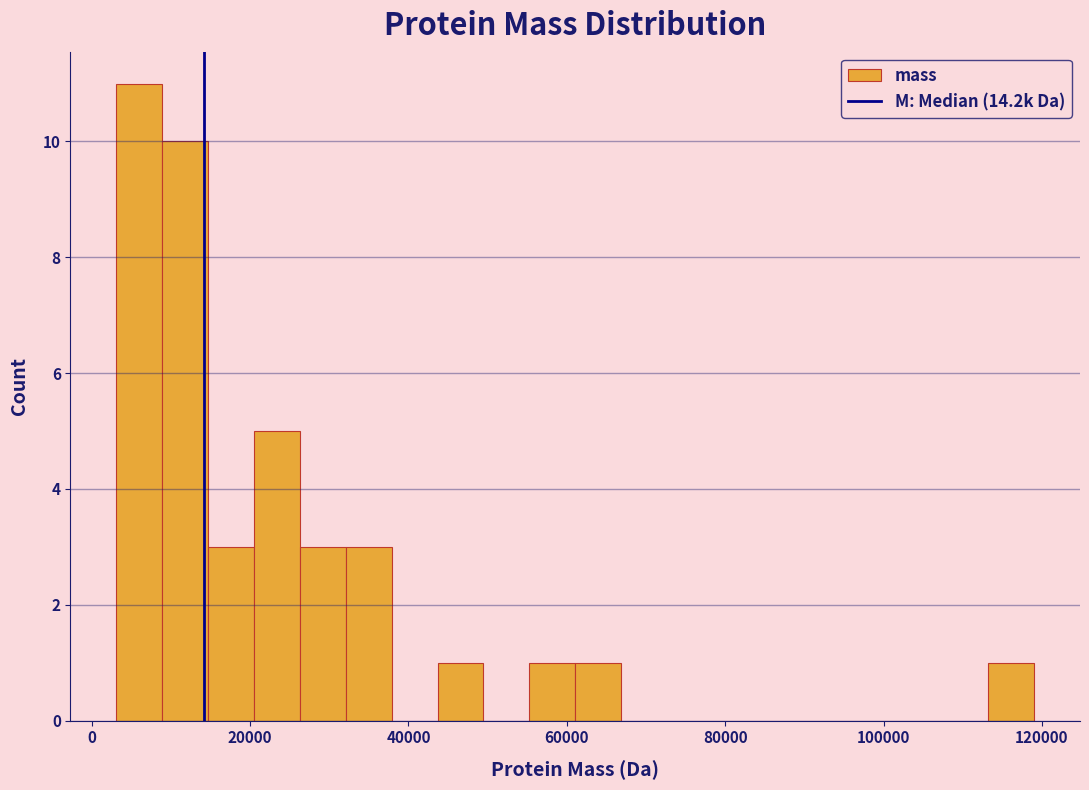

Around what value on the x-axis is the tallest bar? Give the approximate position of its centre, as read against the axis.

6000